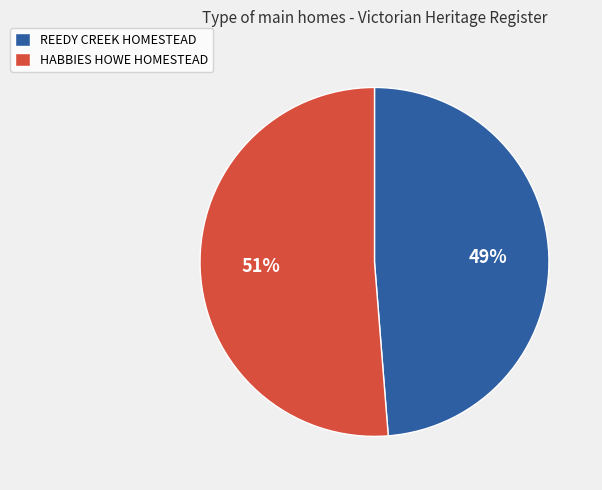

True or false: REEDY CREEK HOMESTEAD accounts for 56% of the total.

False